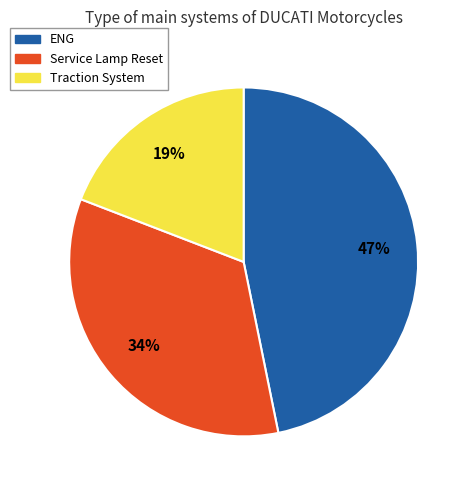

To the nearest percent, what is the difference between the largest and smallest slice percentages?

28%